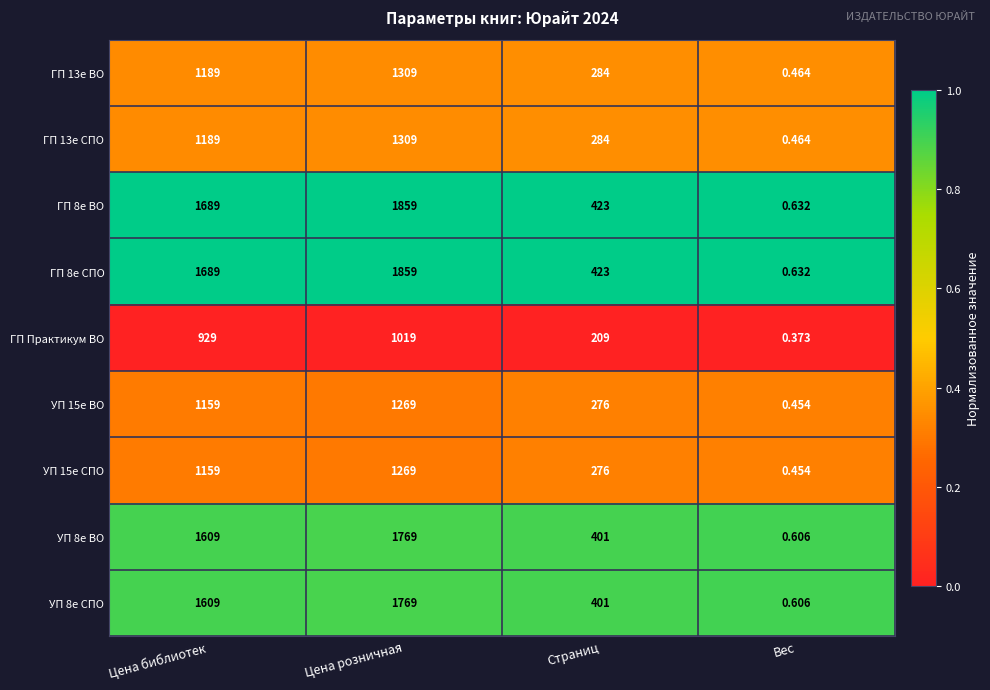

Which category has the lowest value across all series?

Вес